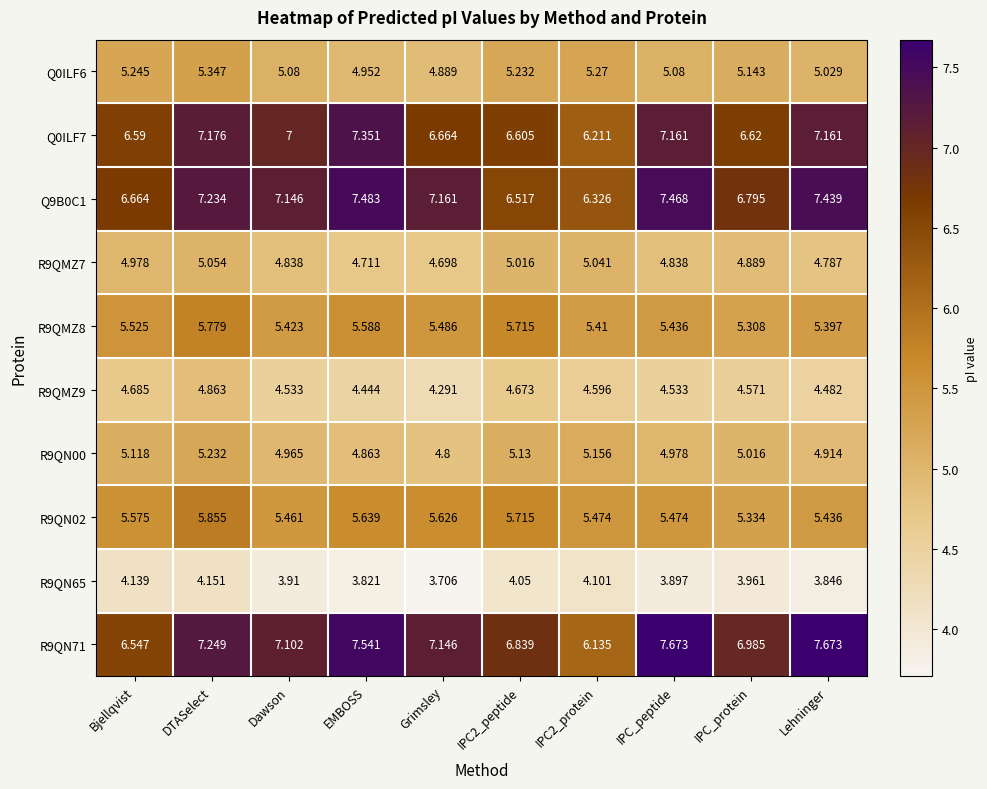

At which category is the sum across all series the highest?

DTASelect